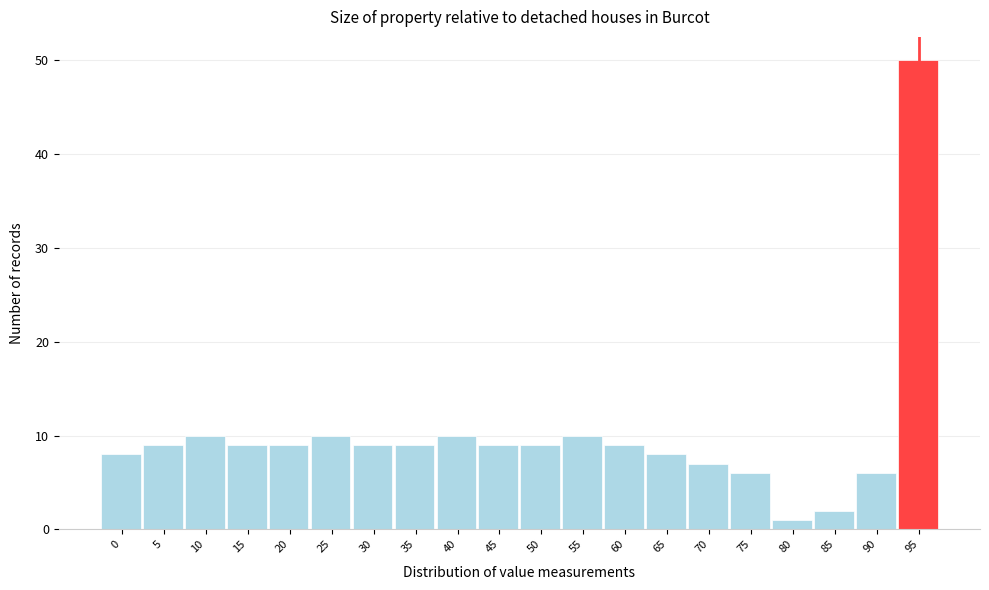

Reading right to left, list all the values displayed in this chart.

50	6	2	1	6	7	8	9	10	9	9	10	9	9	10	9	9	10	9	8